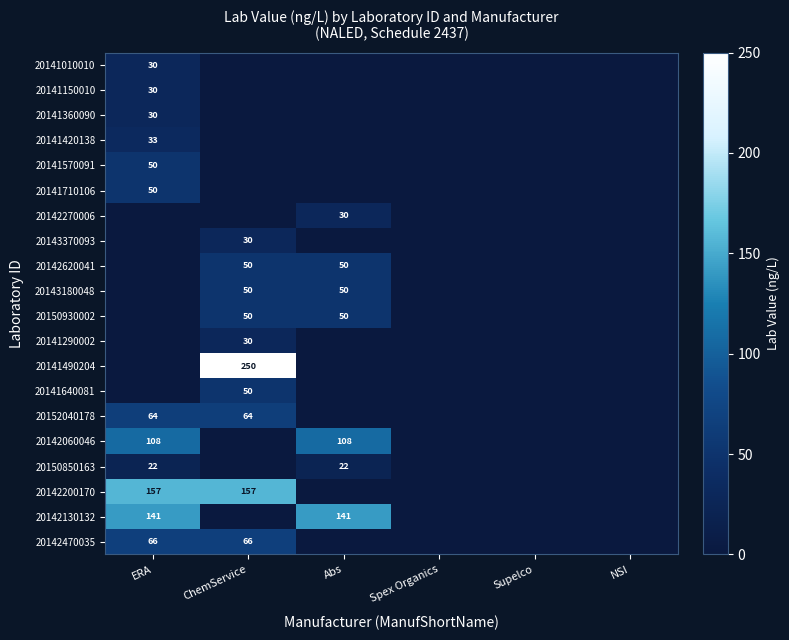

What is the sum of all 20142130132 values?

282.0